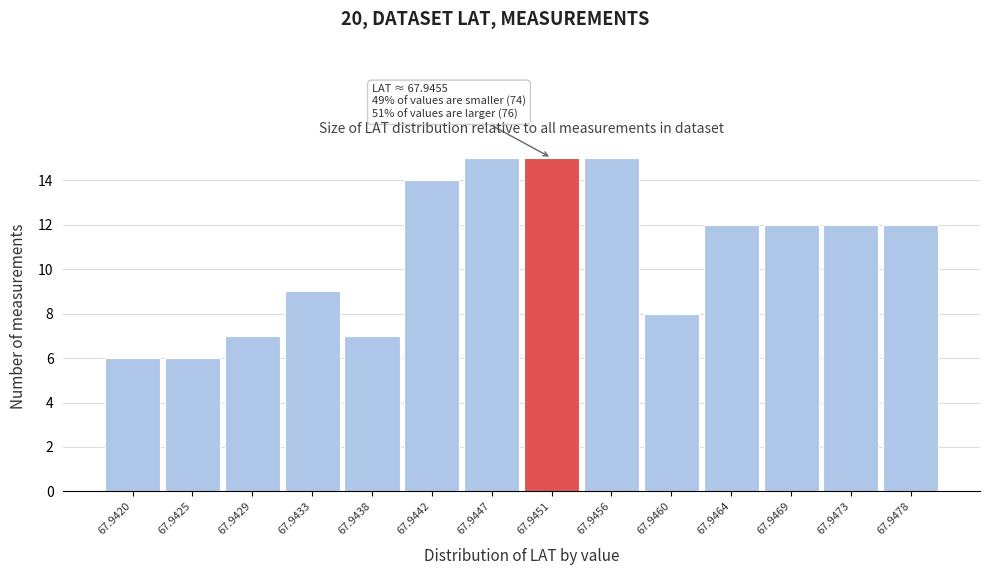

Reading left to right, transcribe all the data shown in this chart.

6	6	7	9	7	14	15	15	15	8	12	12	12	12